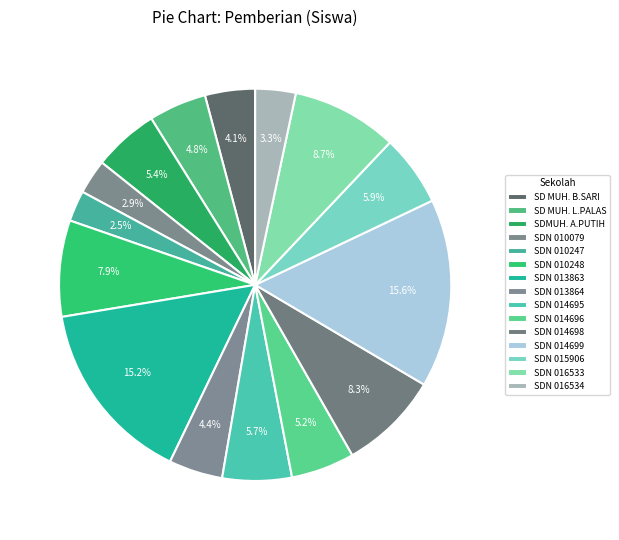

How many segments does this pie chart have?

15